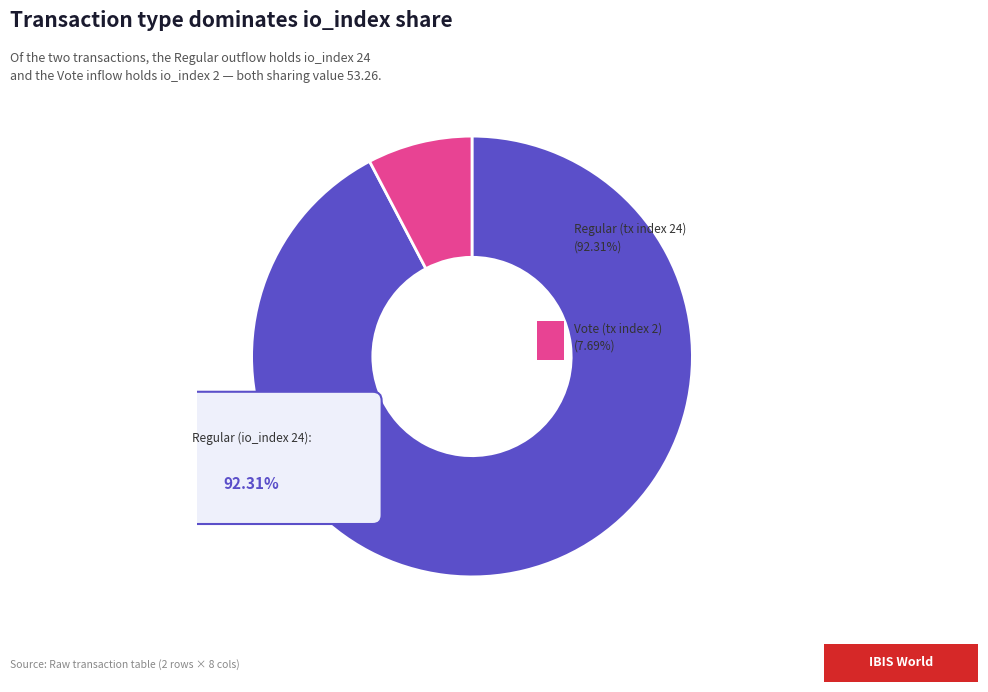

How much of the chart is everything except Regular (tx index 24)?

7.7%